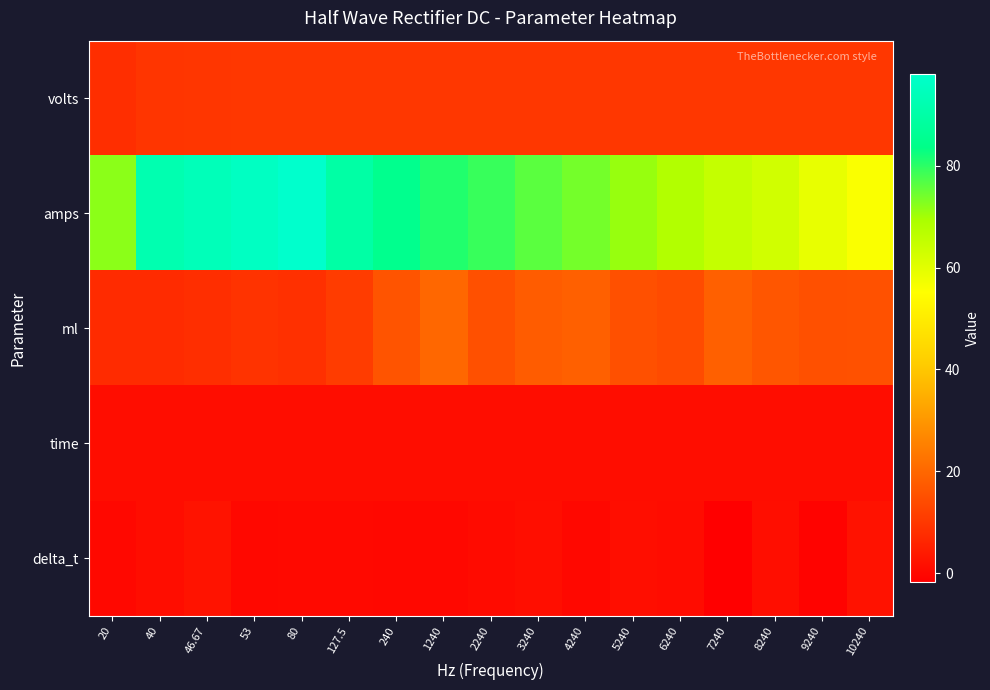

Which series has the largest total across all categories?

amps